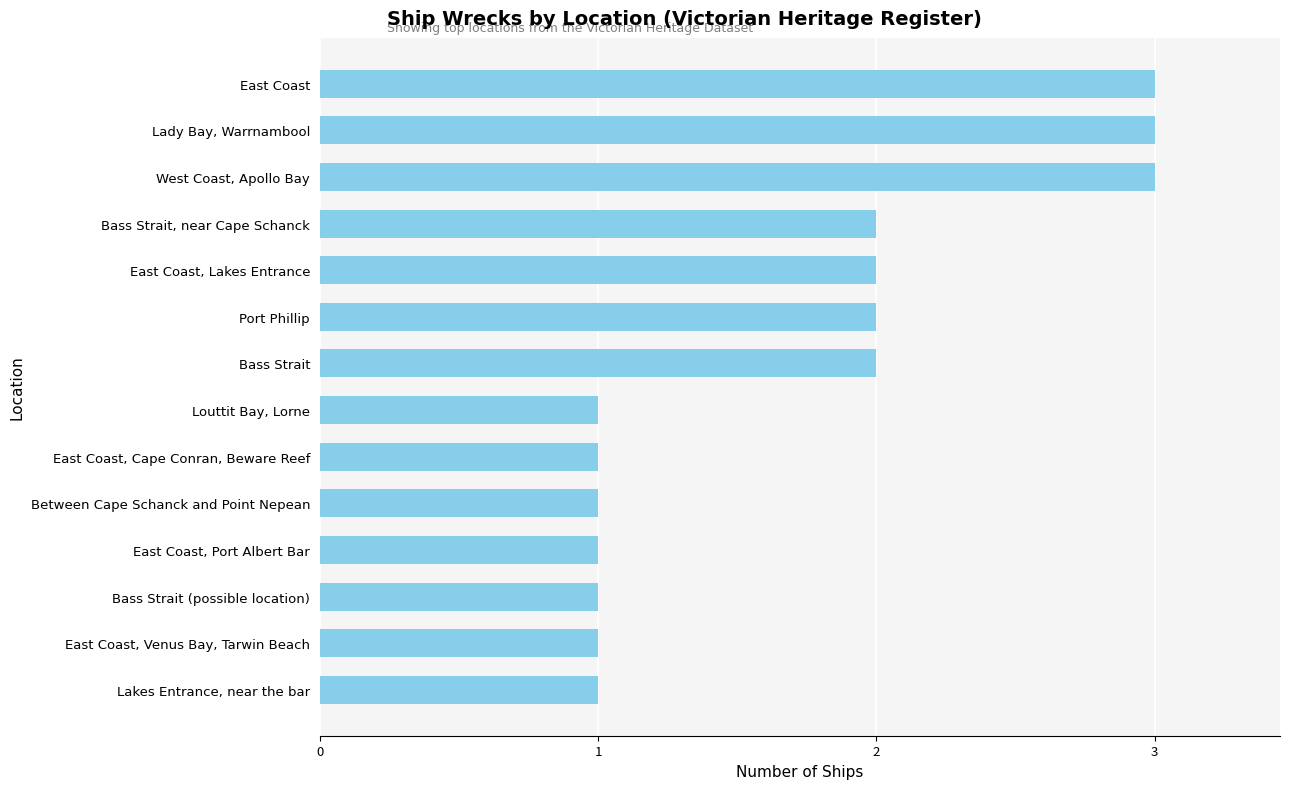

Does the chart contain stacked bars?

No